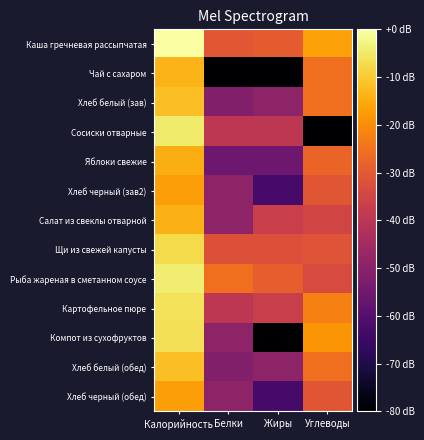

What is the difference between the highest and lowest values at Жиры?

51.0